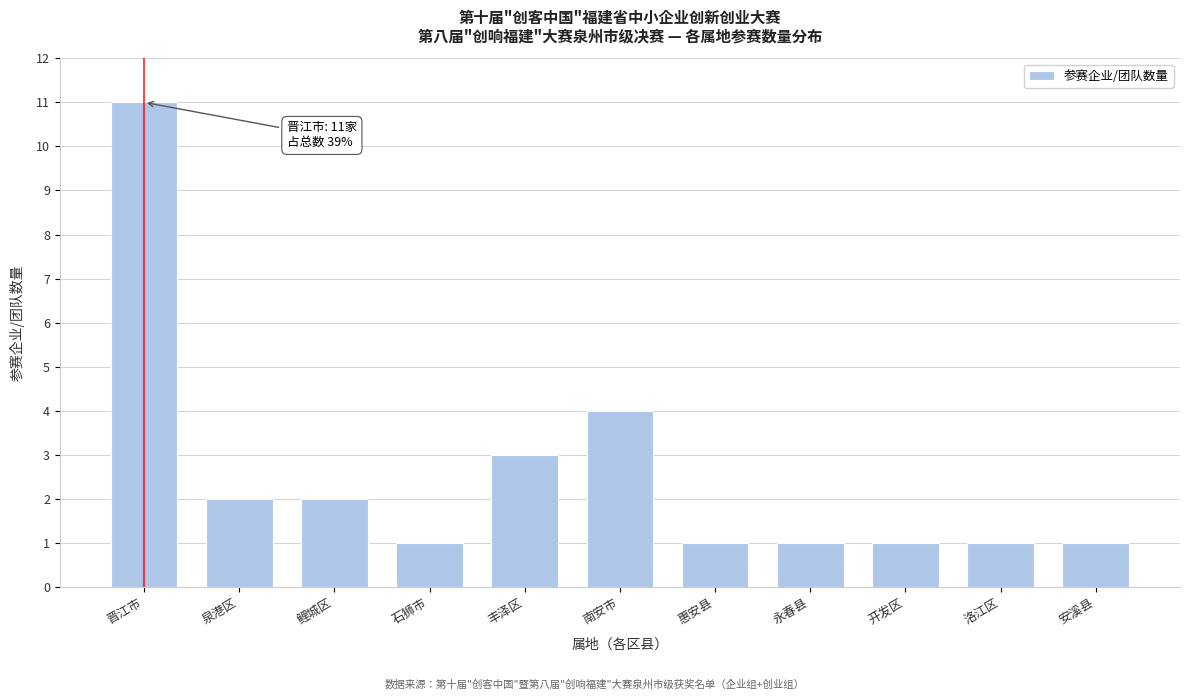

Reading left to right, list all the values displayed in this chart.

晋江市=11	泉港区=2	鲤城区=2	石狮市=1	丰泽区=3	南安市=4	惠安县=1	永春县=1	开发区=1	洛江区=1	安溪县=1